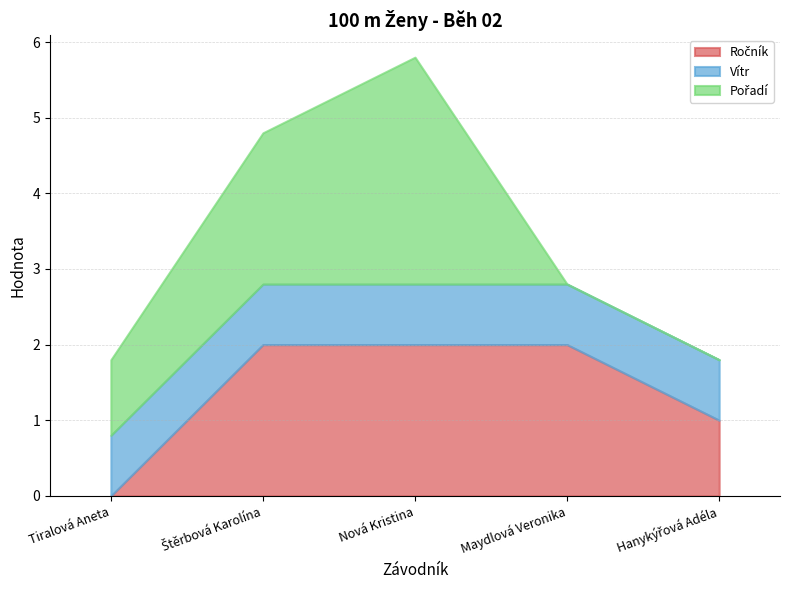

Reading left to right, extract all data points from this chart.

Ročník: Tiralová Aneta=0.0	Štěrbová Karolína=2.0	Nová Kristina=2.0	Maydlová Veronika=2.0	Hanykýřová Adéla=1.0
Vítr: Tiralová Aneta=0.8	Štěrbová Karolína=0.8	Nová Kristina=0.8	Maydlová Veronika=0.8	Hanykýřová Adéla=0.8
Pořadí: Tiralová Aneta=1.0	Štěrbová Karolína=2.0	Nová Kristina=3.0	Maydlová Veronika=0.0	Hanykýřová Adéla=0.0